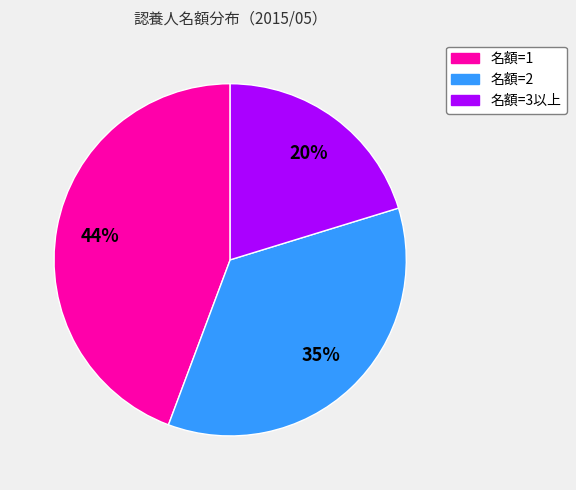

To the nearest percent, what is the average slice percentage?

33%